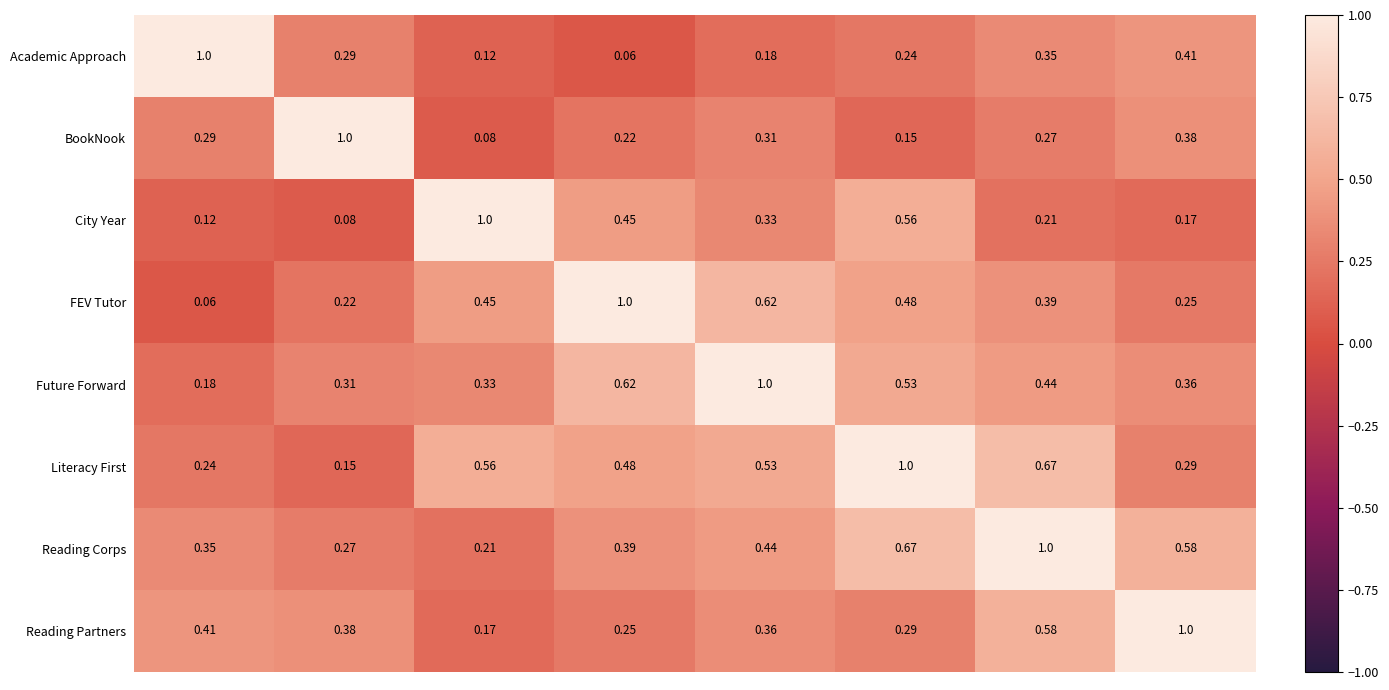

Which series has the largest total across all categories?

Literacy First